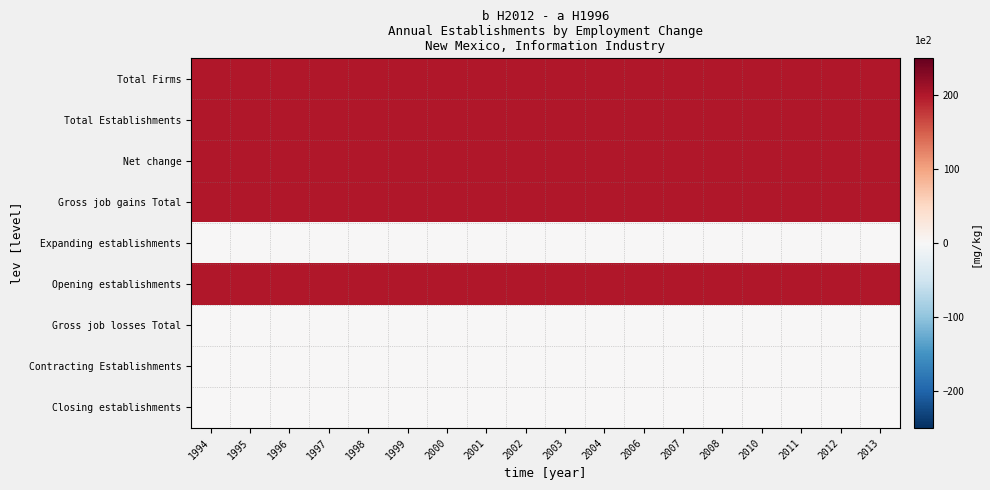

What is the total value across all series at 2000?

1000